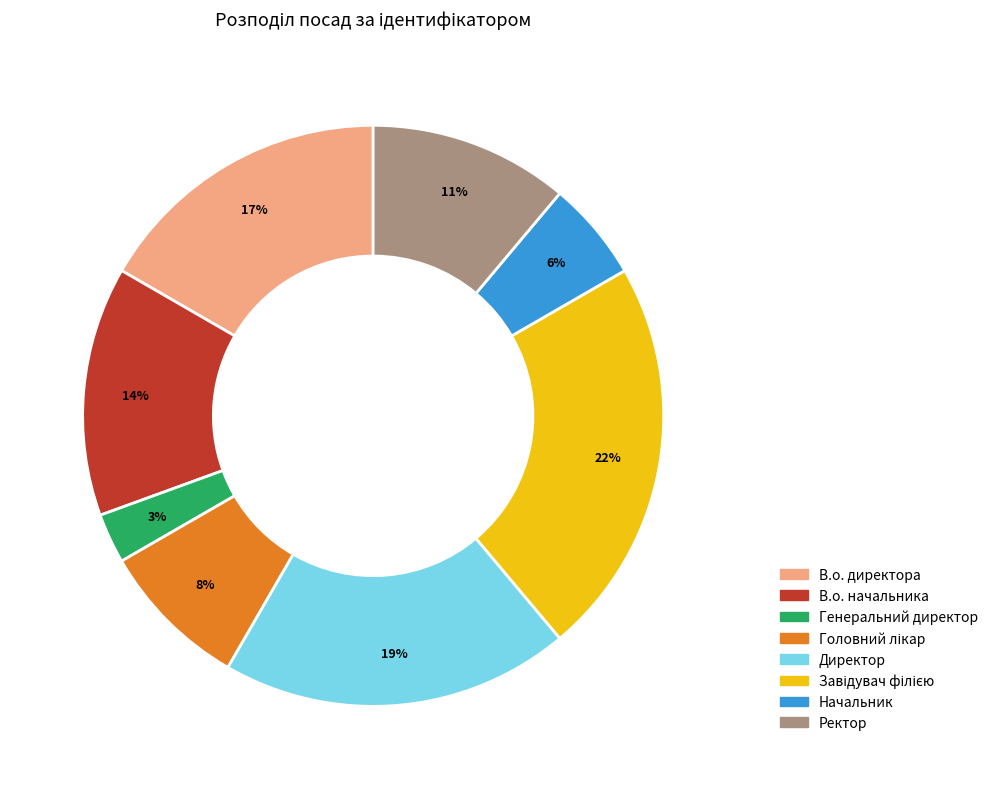

Which slice is the smallest?

Генеральний директор